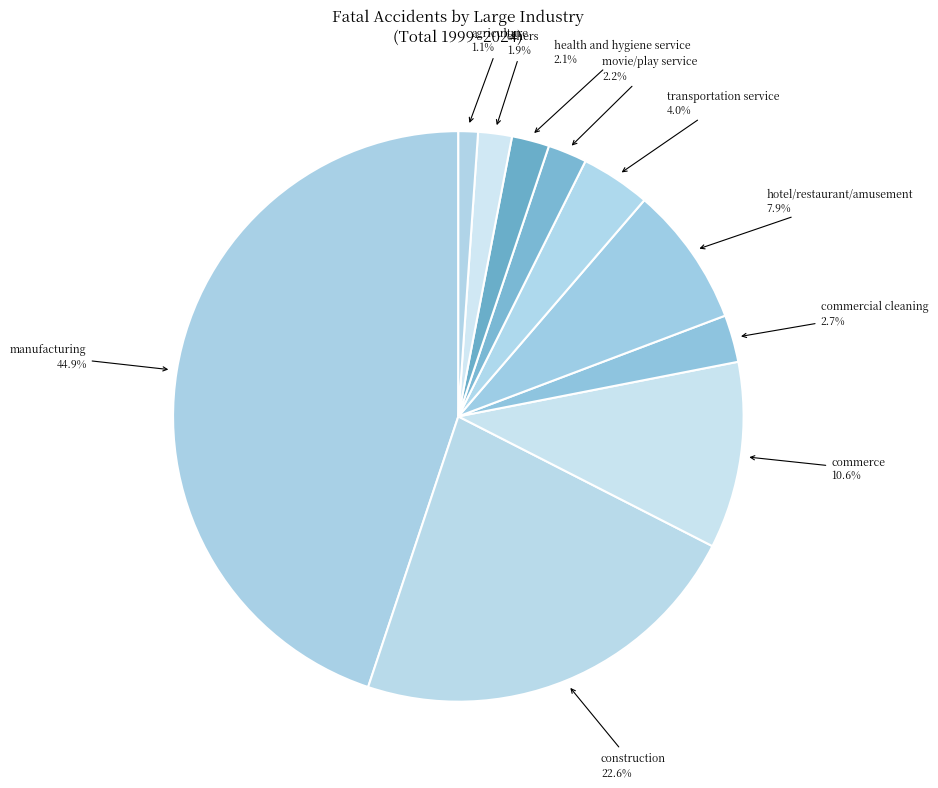

Is it true that commerce is 1% of the pie?

False